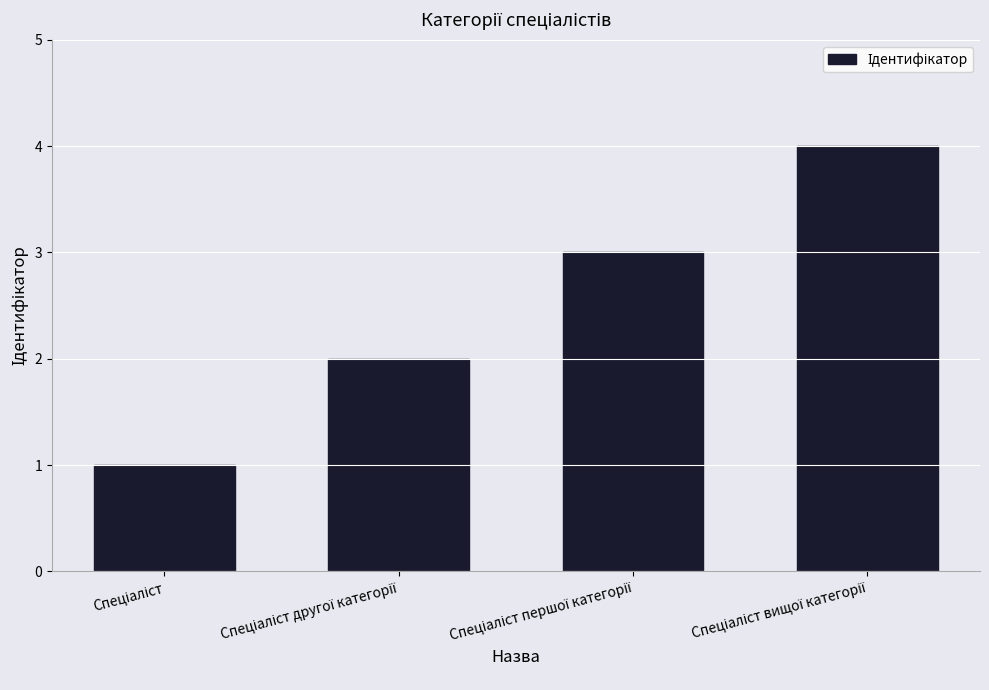

What is the maximum value shown in the chart?

4